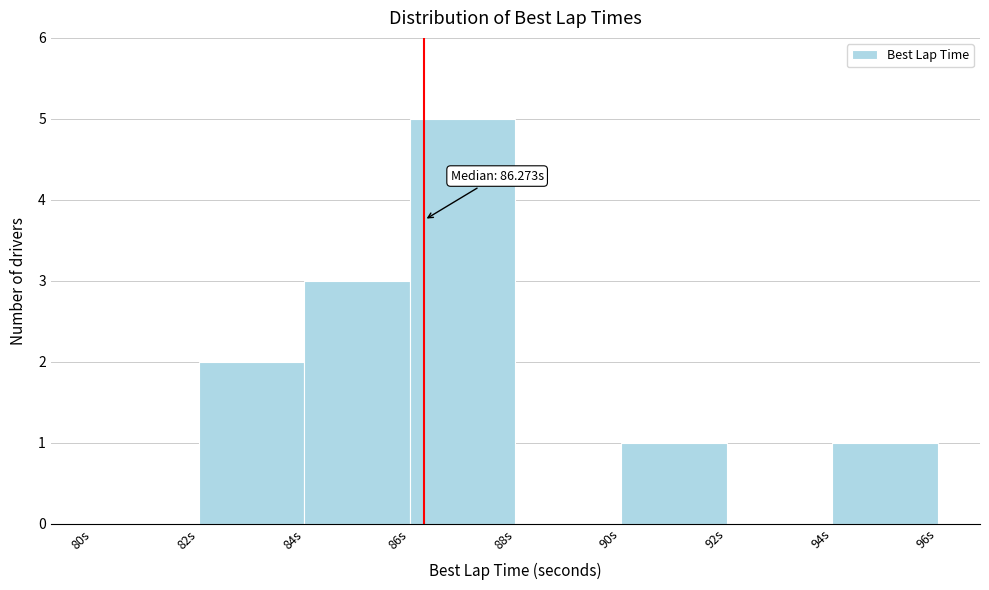

Which range on the x-axis has the tallest bar?

86 to 88